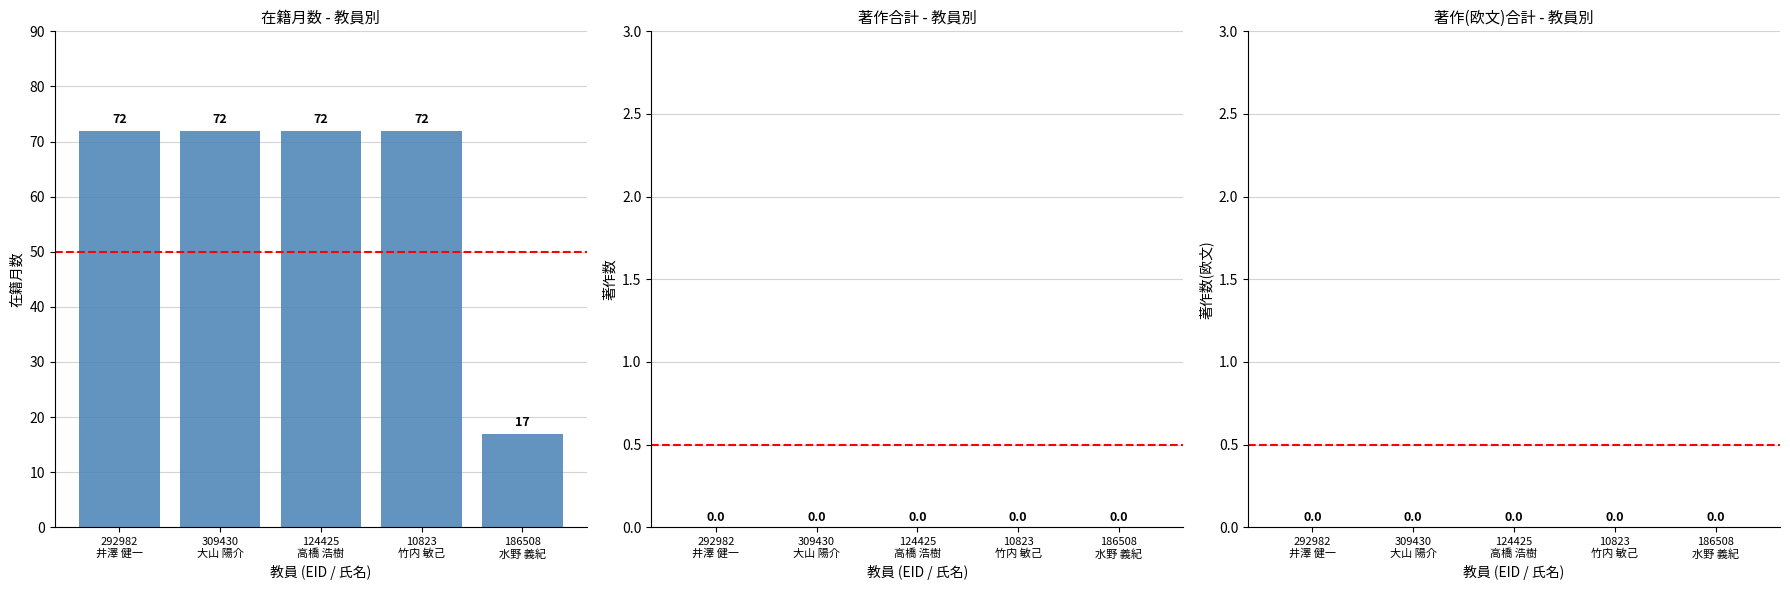

Reading left to right, list all the values displayed in this chart.

72	72	72	72	17